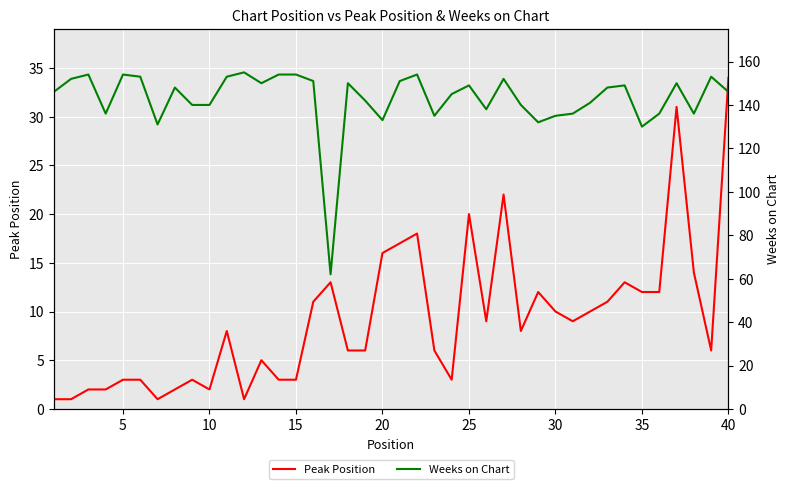

What are all the series names shown in the legend?

Peak Position, Weeks on Chart